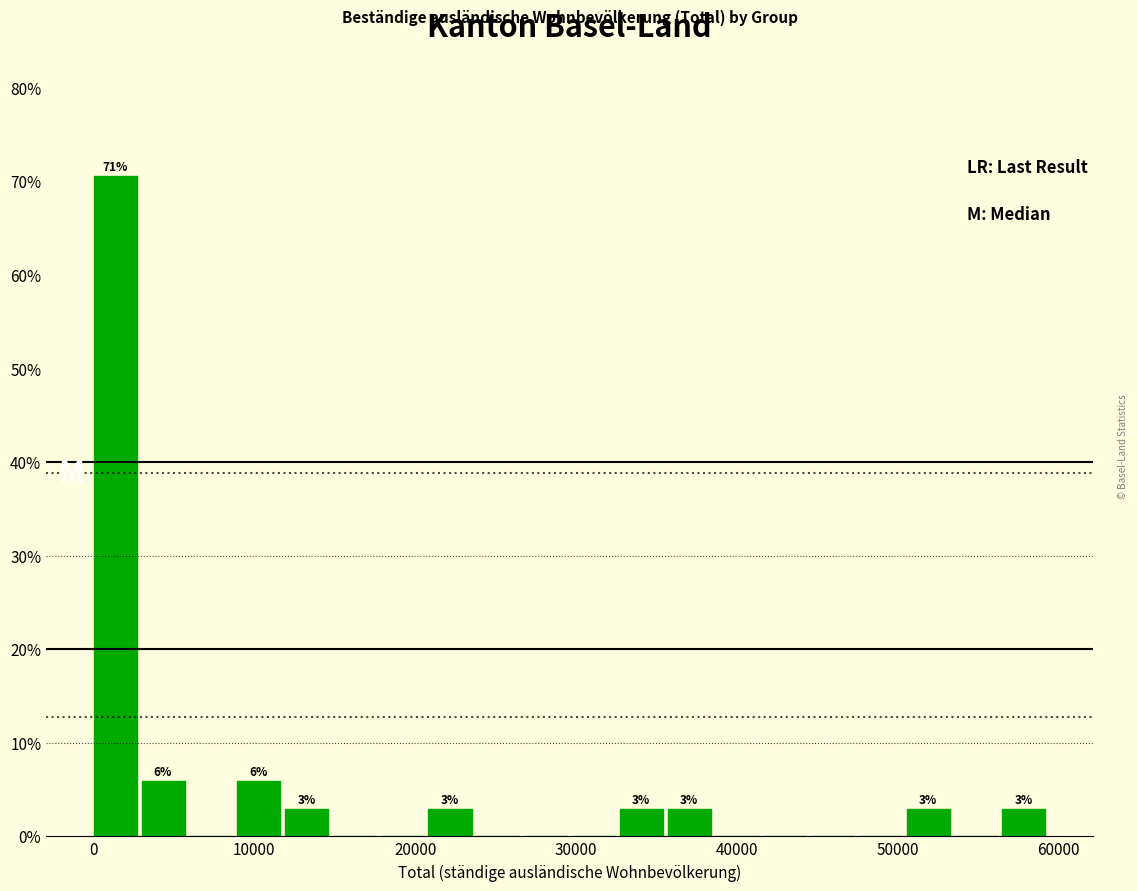

Read against the x-axis, roughly where is the centre of the tallest bar?

1000